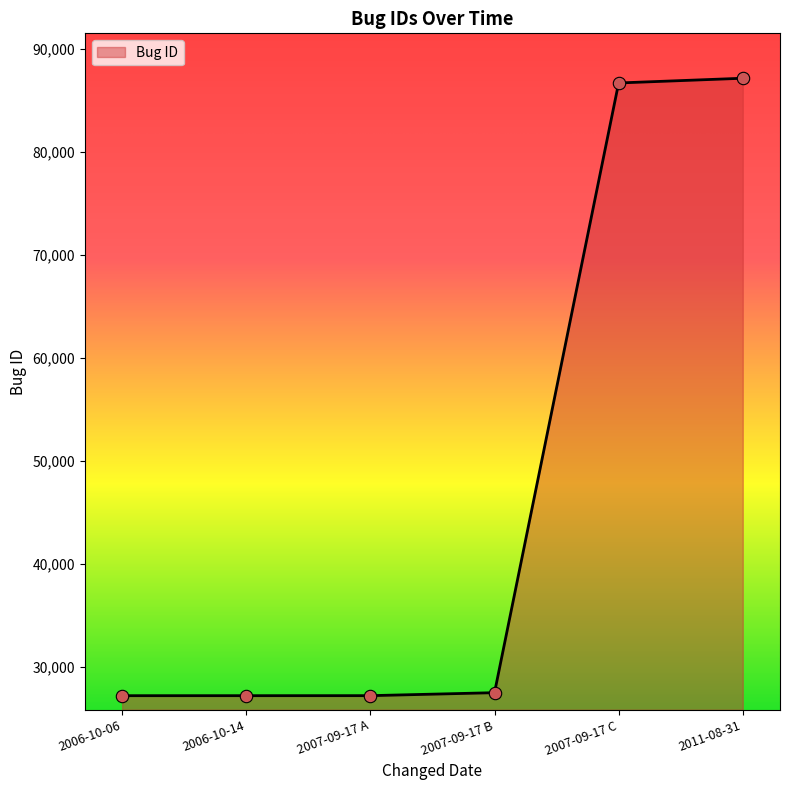

What is the ratio of the value at 2007-09-17 C to the value at 2007-09-17 B?

3.1